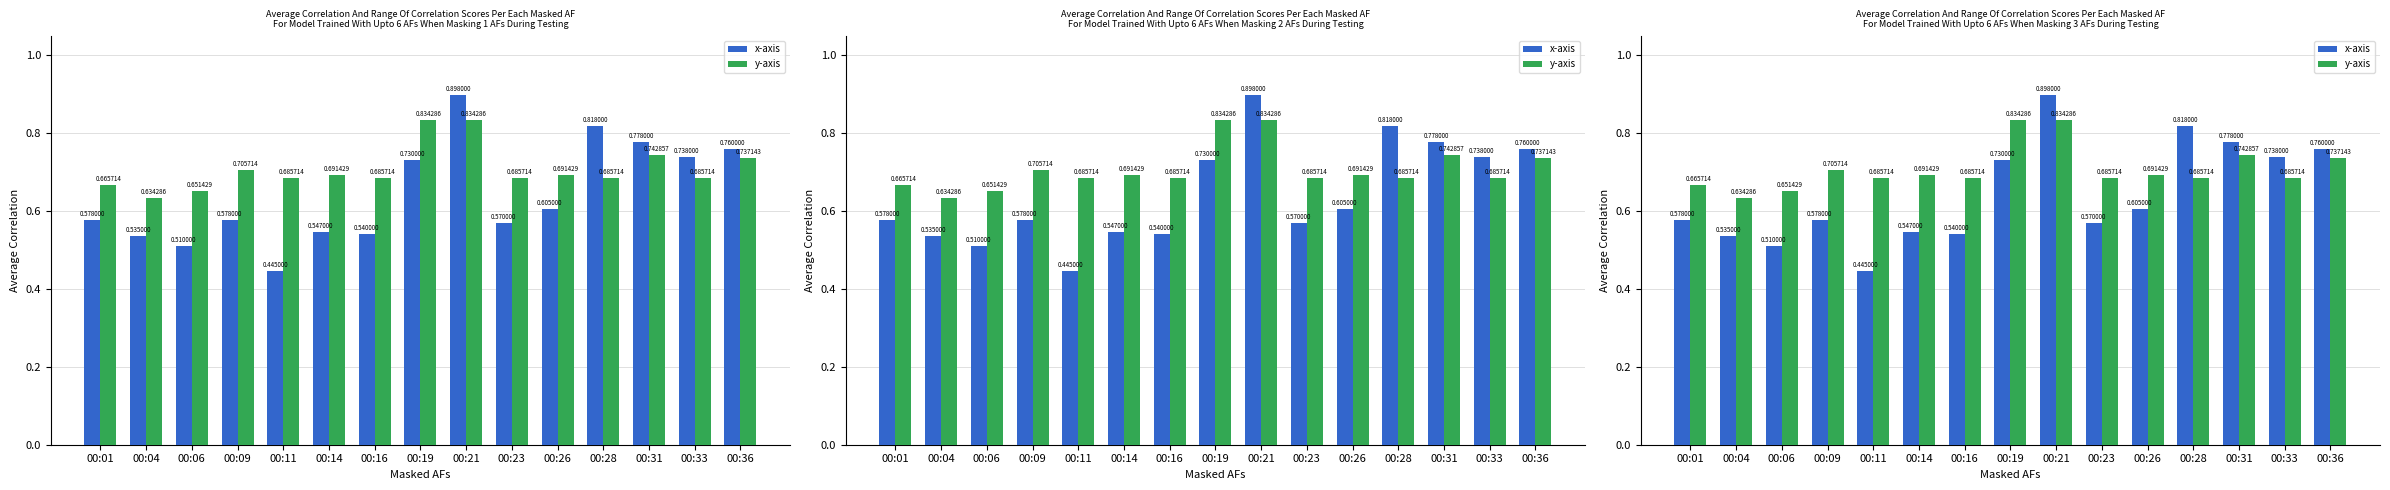

What are all the series names shown in the legend?

x-axis, y-axis